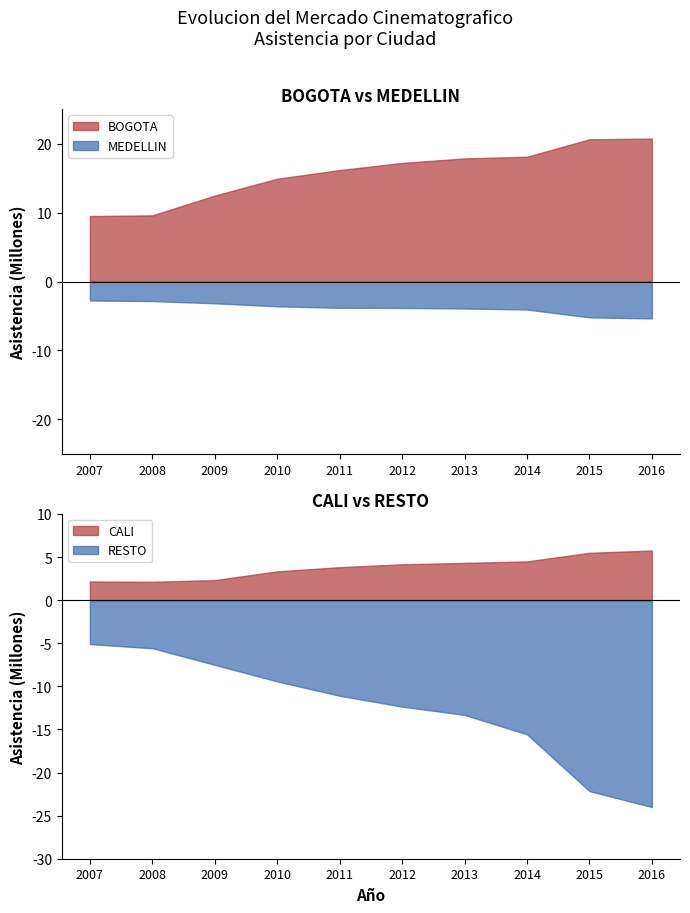

What is the minimum value for MEDELLIN?

-5.4